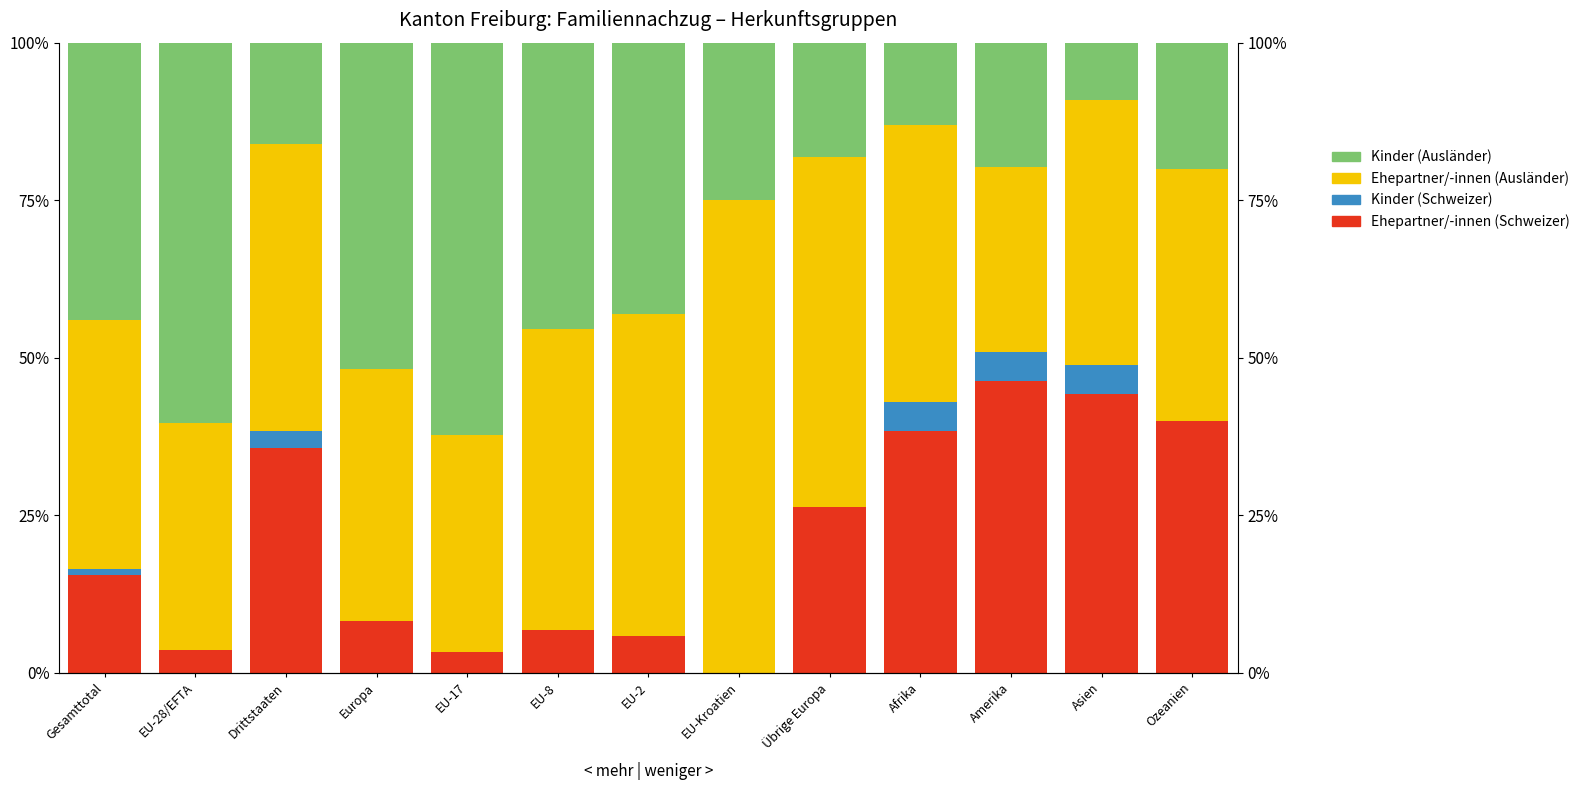

What is the difference between the second highest and second lowest values in the Kinder (Ausländer) series?

47.2